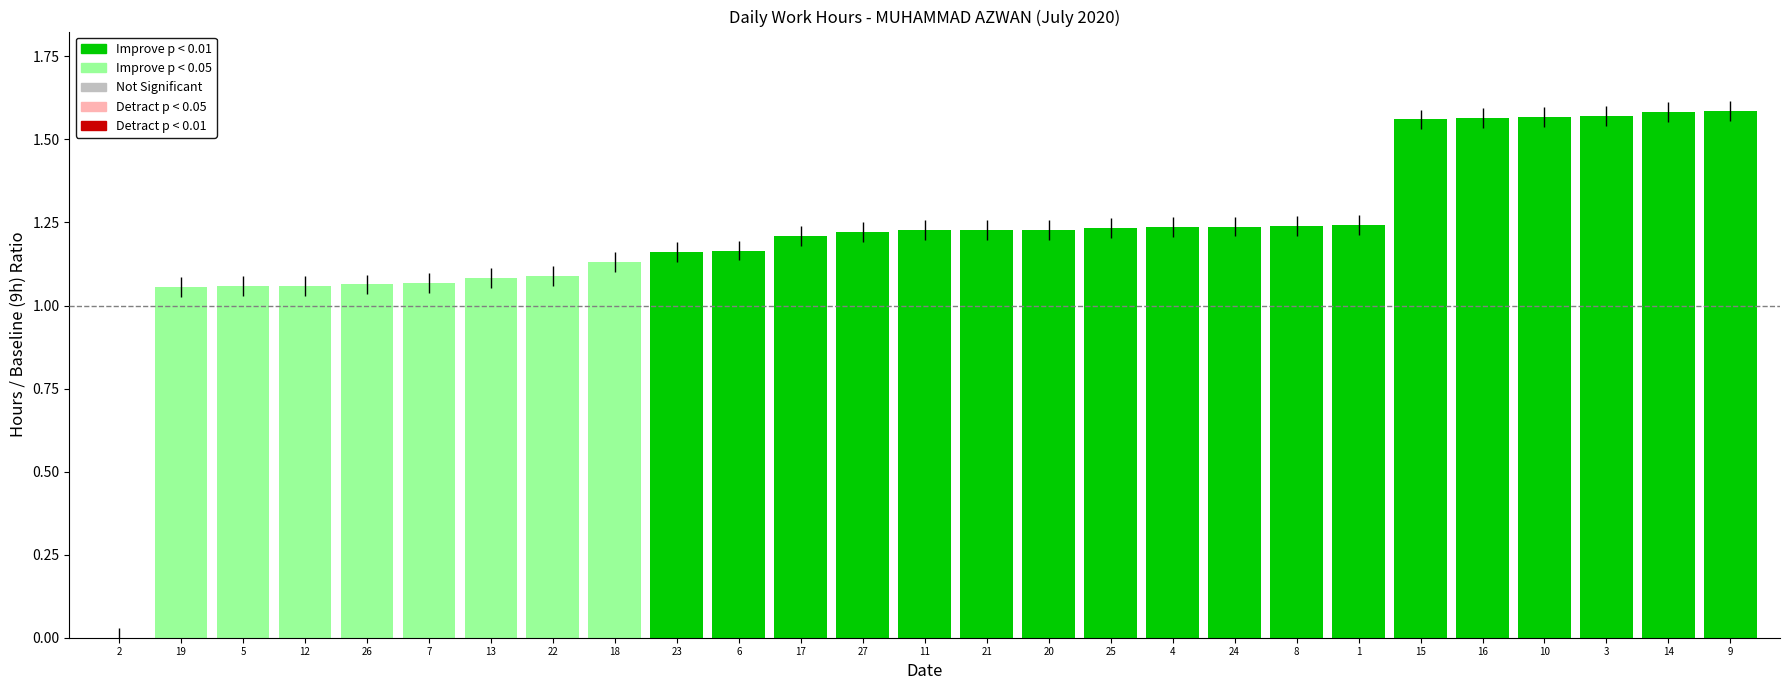

The value at 15 is 0.4. True or false?

False